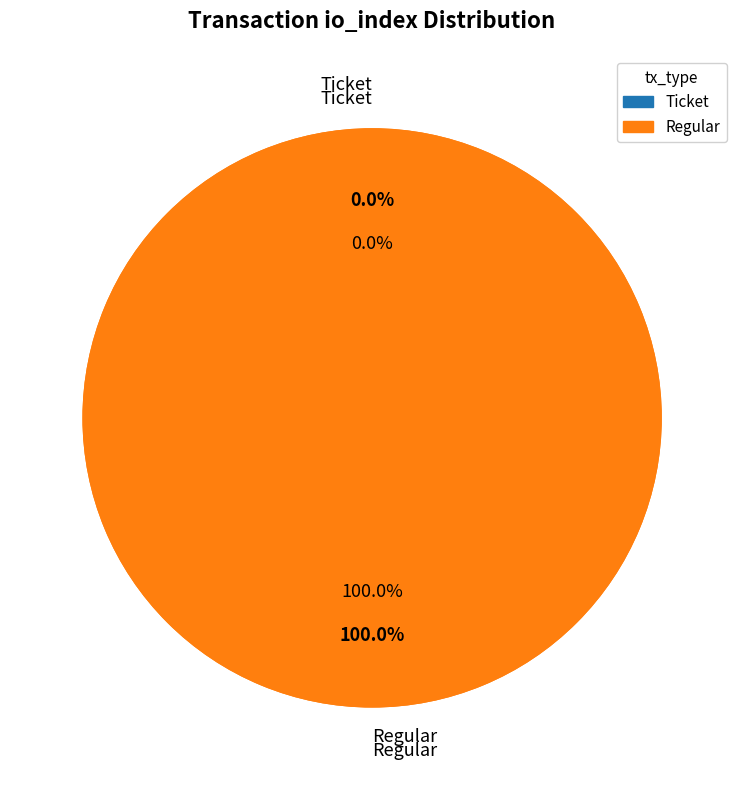

Is the sum of Regular and Ticket greater than half?

Yes